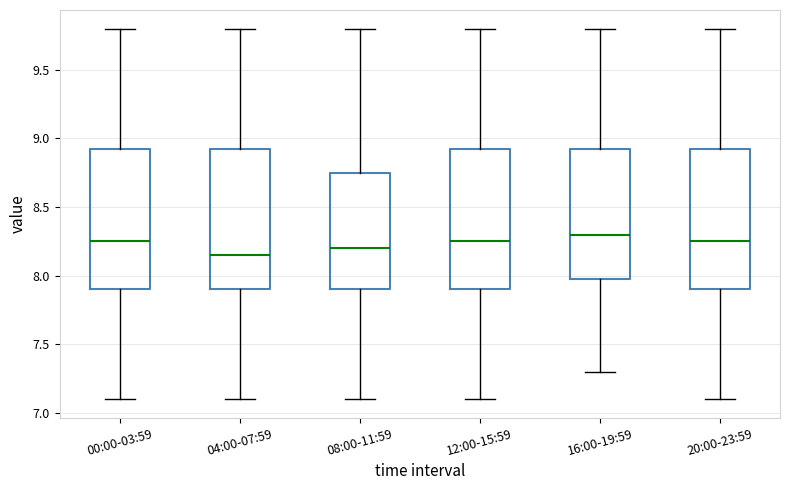

Where is the lower edge of the box for 20:00-23:59 on the y-axis? The values are not printed on the chart, so give them approximately, as read against the axis.

7.90